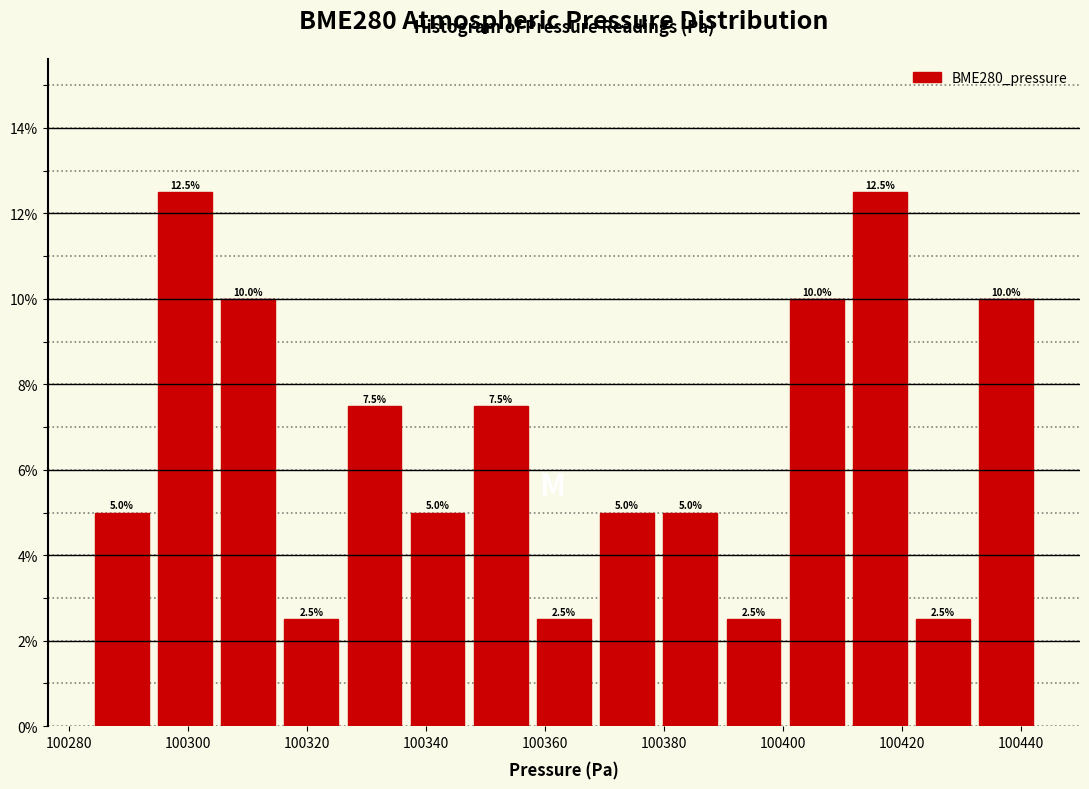

Reading left to right, transcribe this chart: for each bar, give the range it covers on the x-axis and its height. The bar edges are not printed on the chart, so give them approximately, as read against the axis.

100284 to 100294: 5.0
100294 to 100304: 12.5
100304 to 100316: 10.0
100316 to 100326: 2.5
100326 to 100336: 7.5
100336 to 100348: 5.0
100348 to 100358: 7.5
100358 to 100368: 2.5
100368 to 100380: 5.0
100380 to 100390: 5.0
100390 to 100400: 2.5
100400 to 100410: 10.0
100410 to 100422: 12.5
100422 to 100432: 2.5
100432 to 100442: 10.0